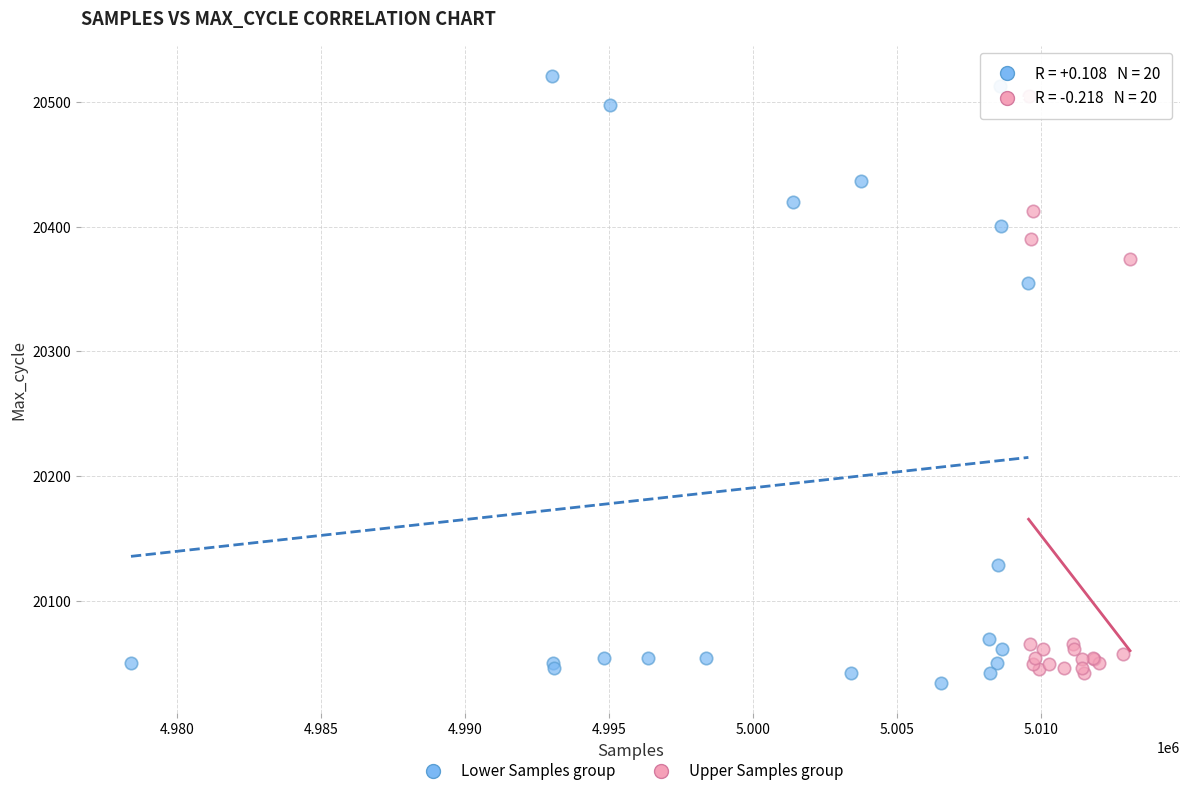

Which series has the widest spread of Y values?

Lower Samples group